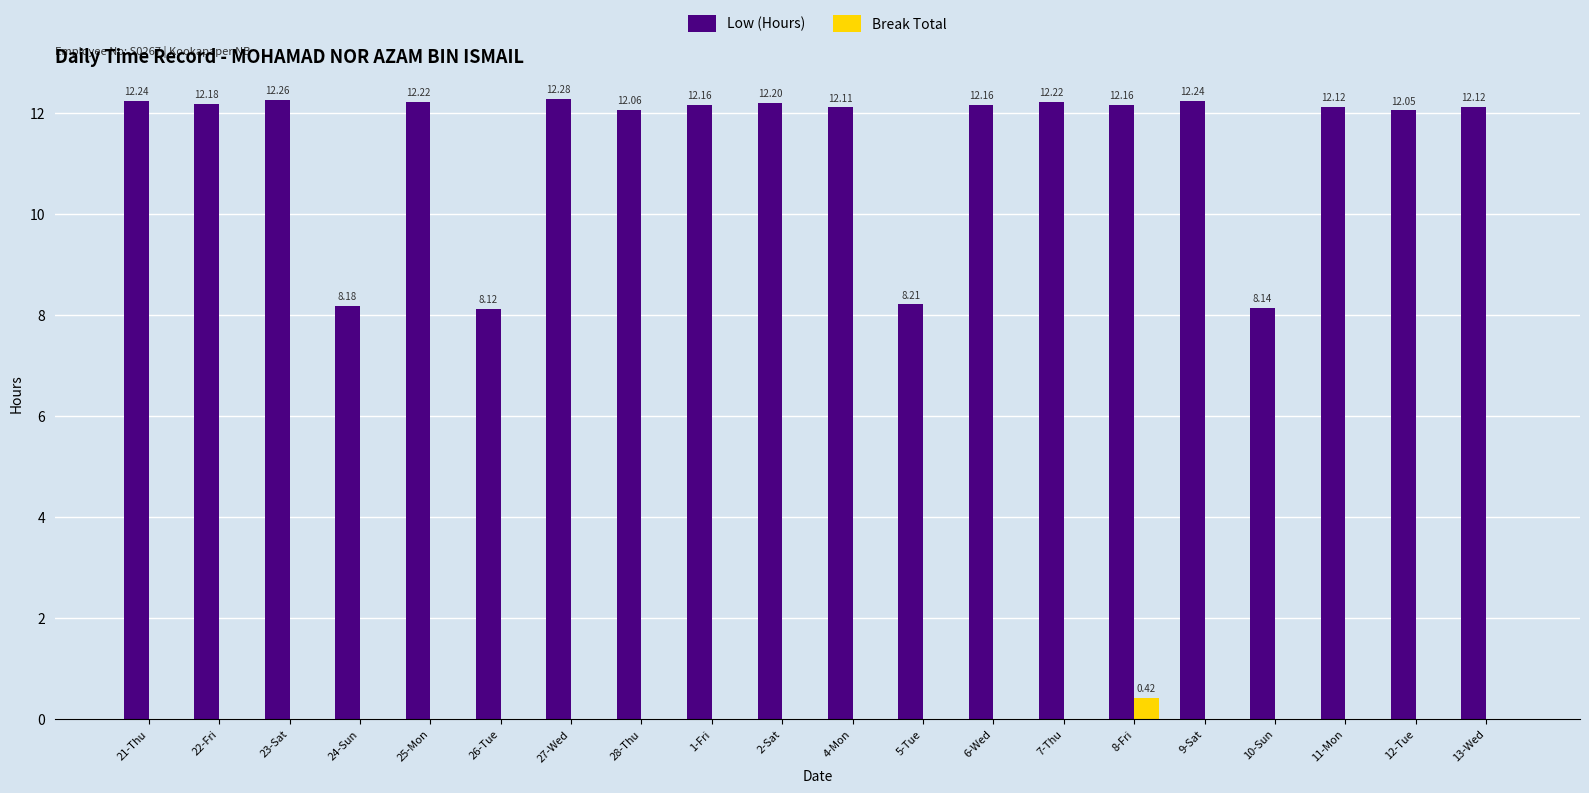

Is the value of Low (Hours) at 1-Fri greater than the value of Break Total at 8-Fri?

Yes